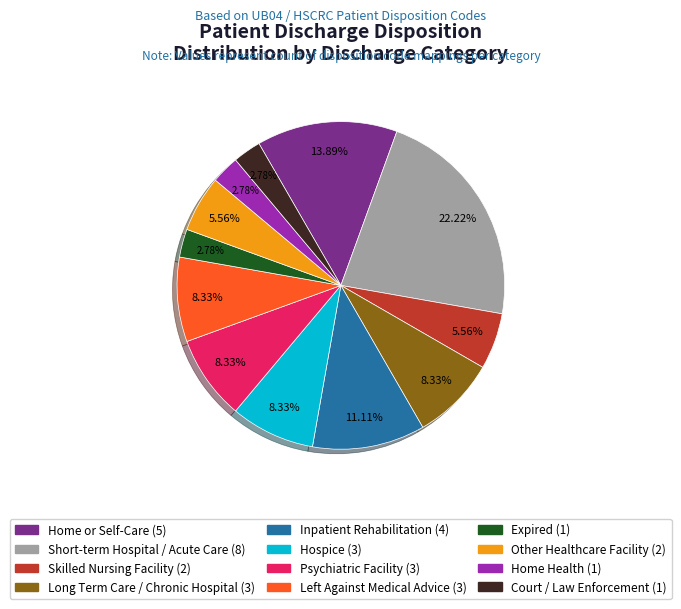

Which has a higher value, Home Health or Inpatient Rehabilitation?

Inpatient Rehabilitation